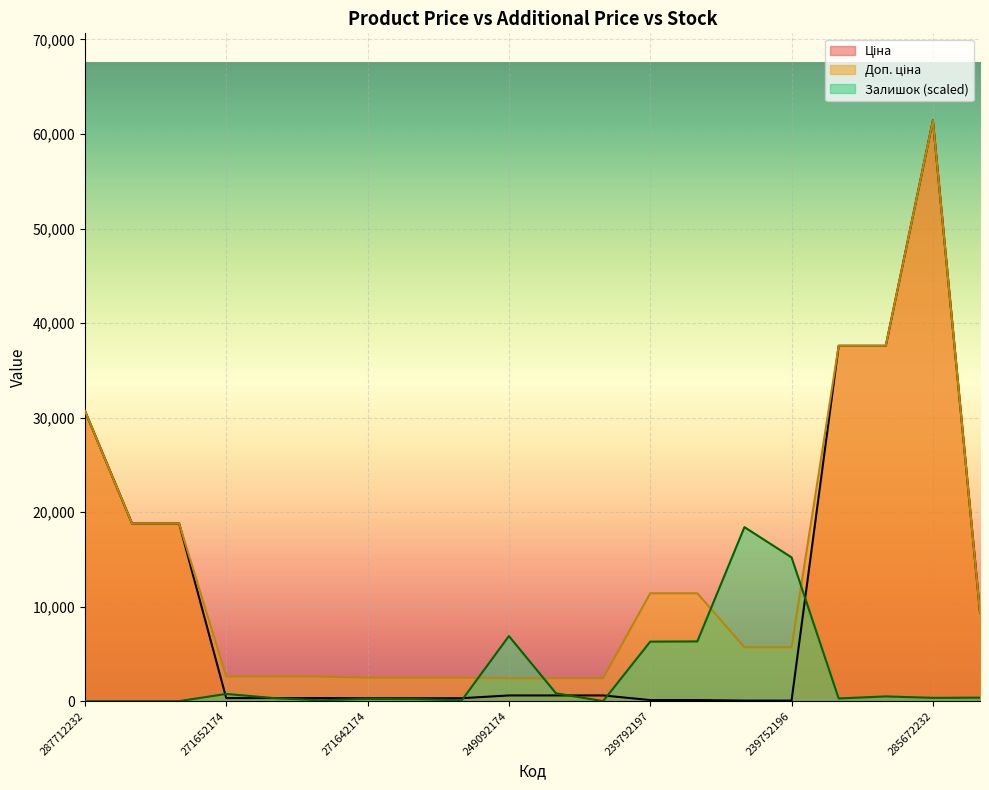

Is the value of Залишок at 239752197 greater than the value of Ціна at 287692233?

No